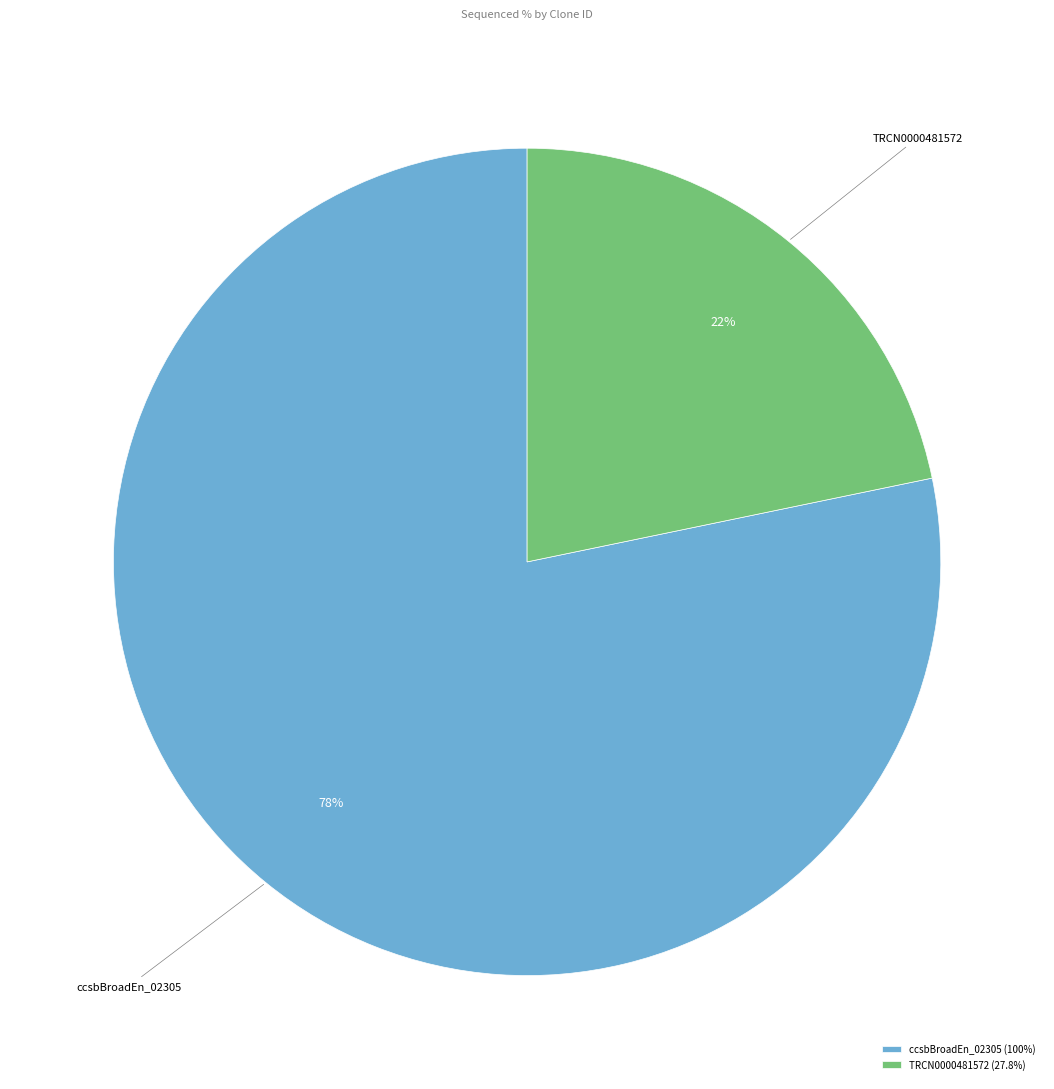

How many slices are in this pie chart?

2